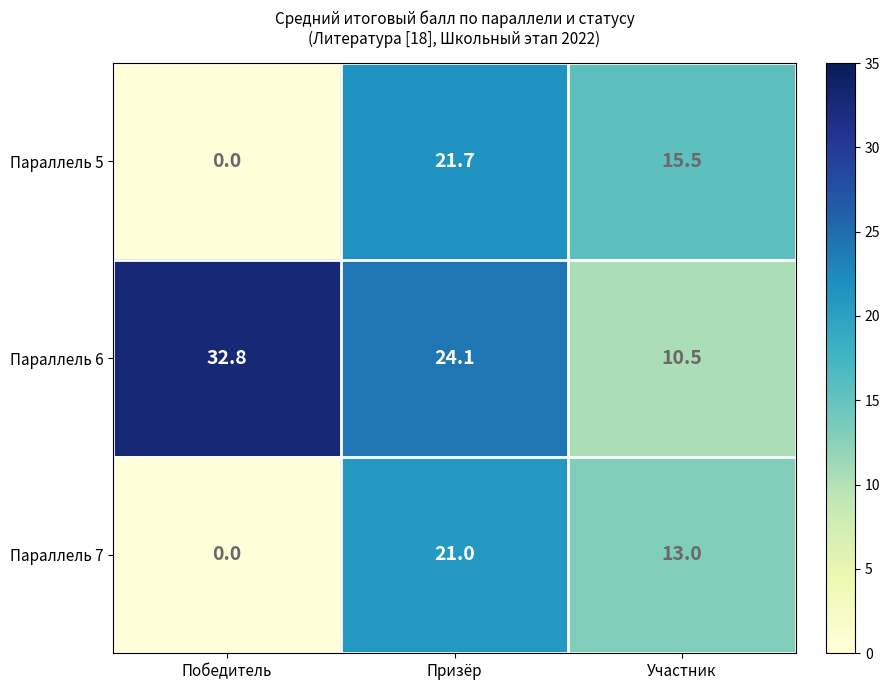

Which series has the widest spread of values?

Параллель 6